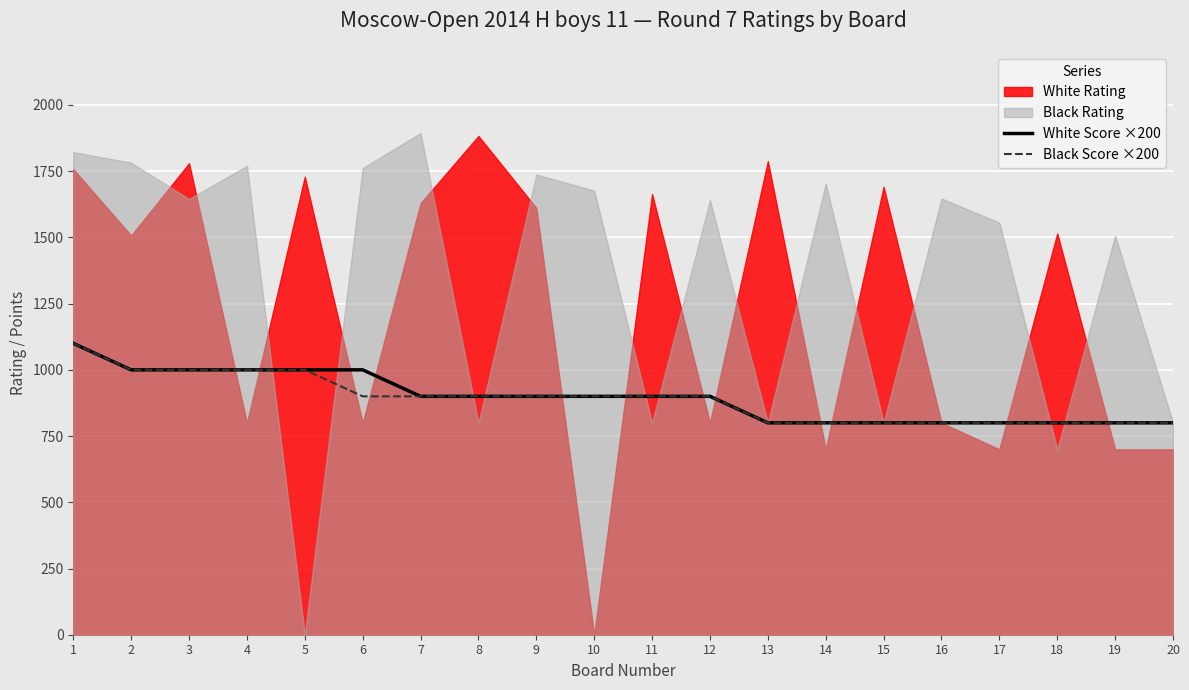

Where does the White Score ×200 series first go above 900?

1